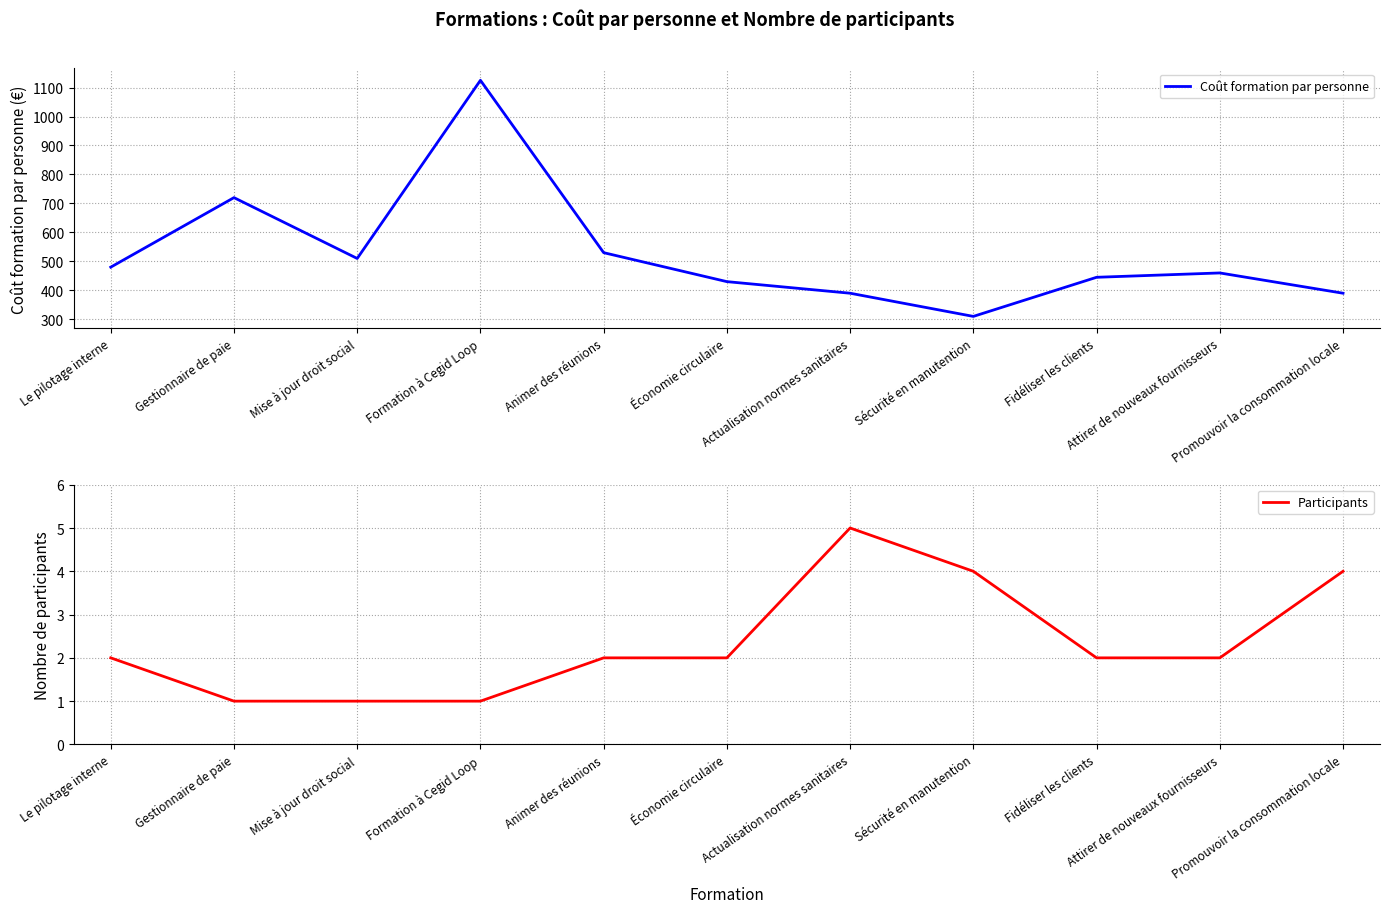

At how many categories does at least one series exceed 508?

4